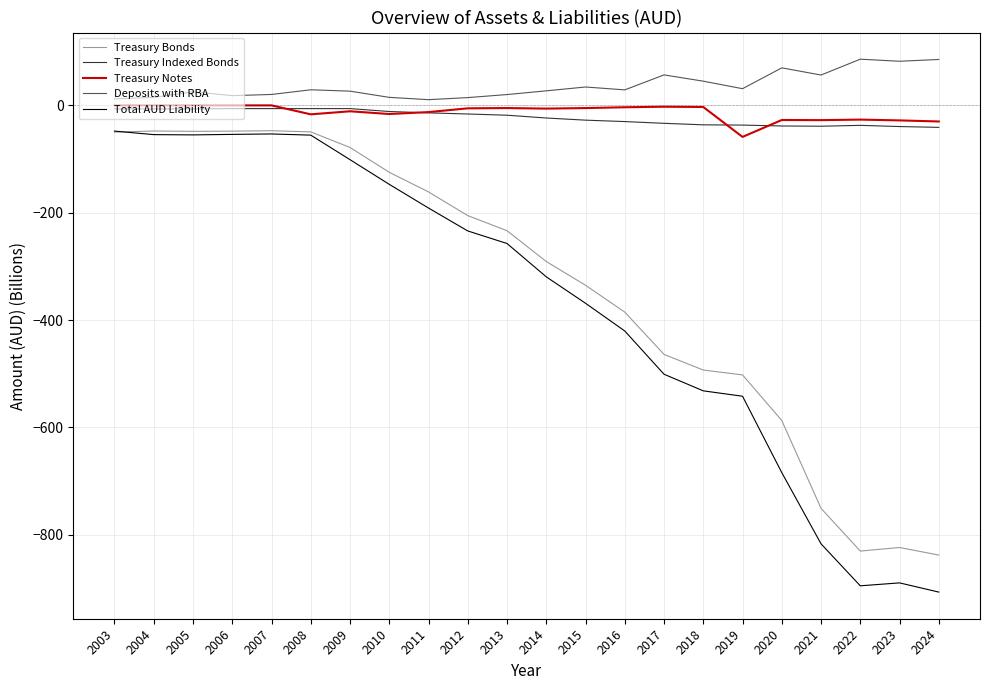

What are all the series names shown in the legend?

Treasury Bonds, Treasury Indexed Bonds, Treasury Notes, Deposits with RBA, Total AUD Liability